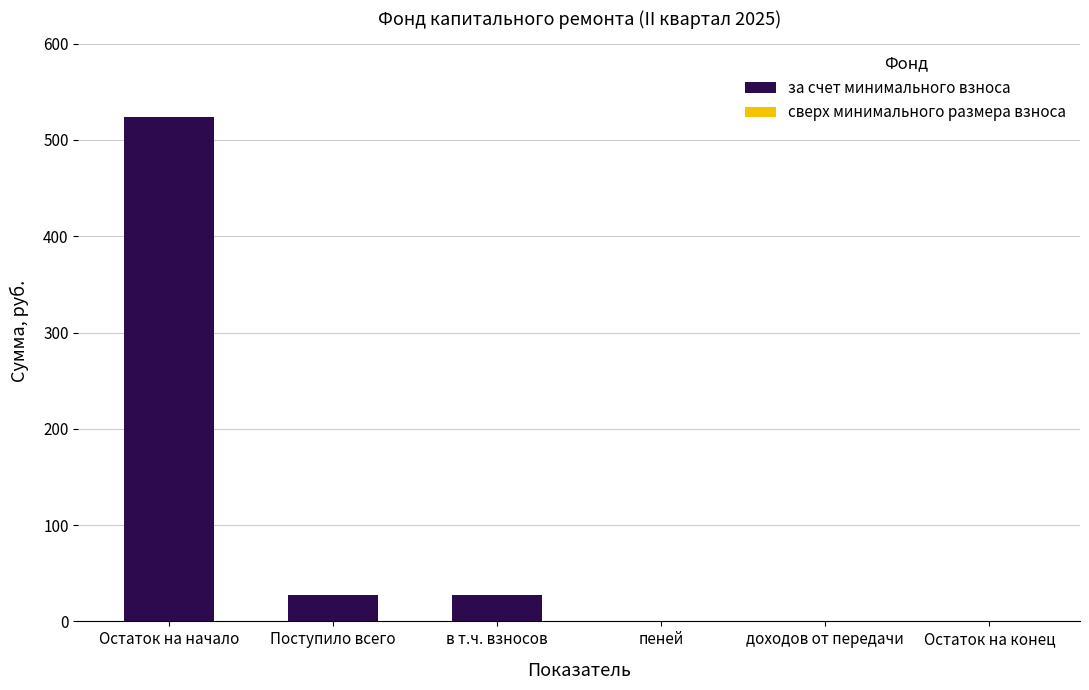

True or false: the data shows 27.9 at в т.ч. взносов.

True